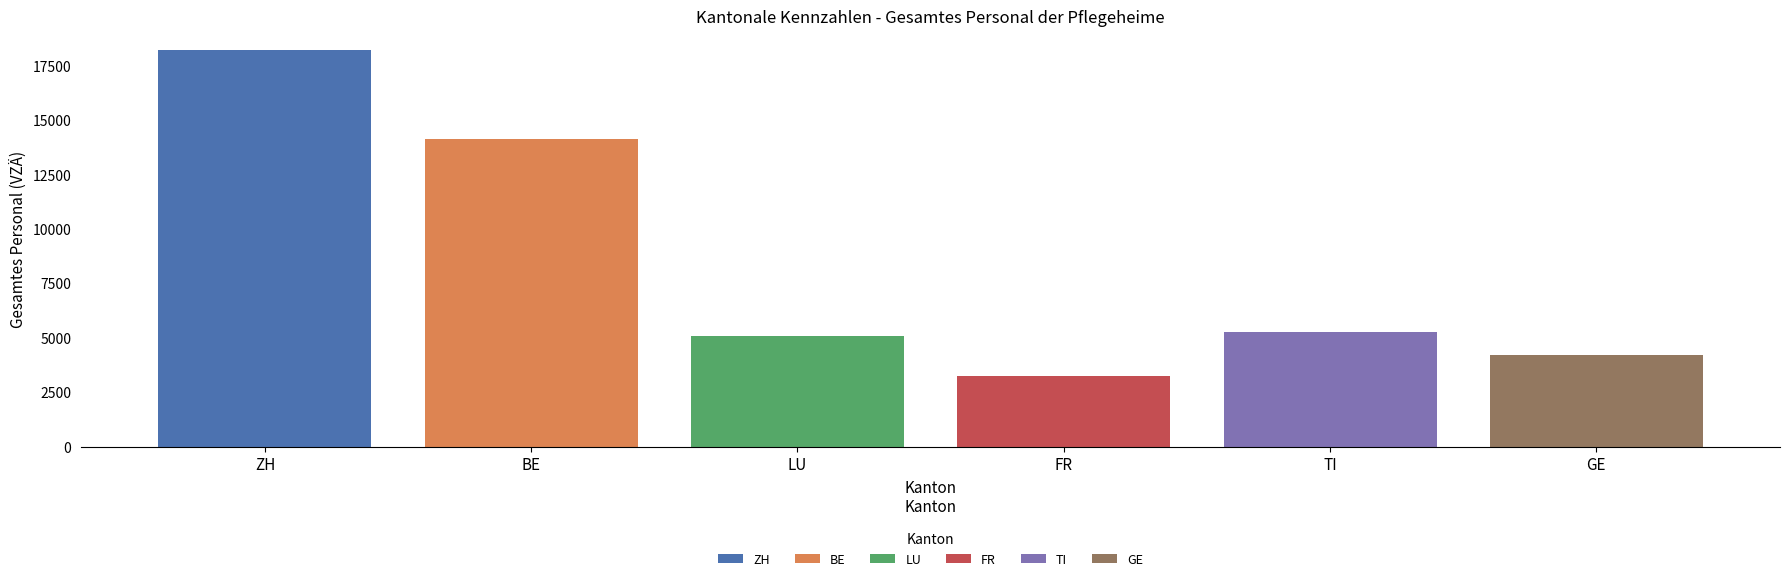

Which series has the largest range (max minus min)?

ZH